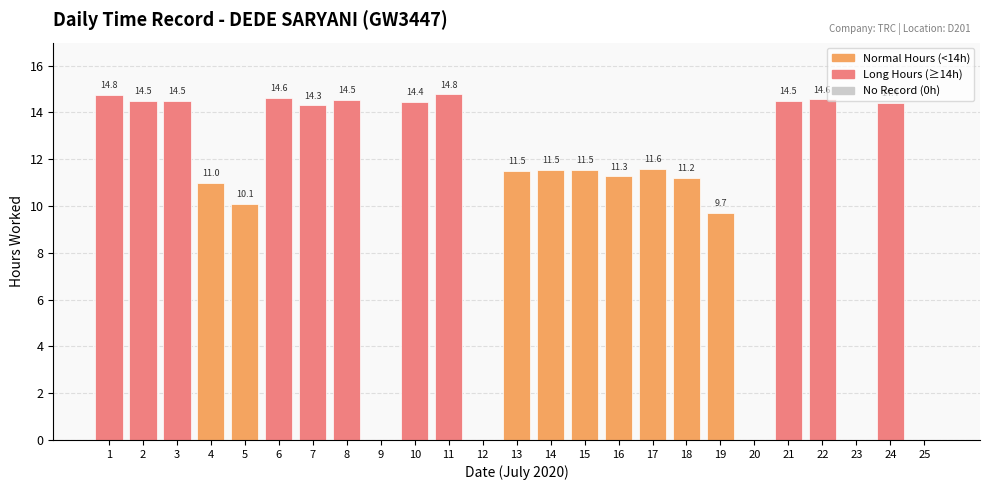

The chart shows a value of -9.9 at 9. True or false?

False